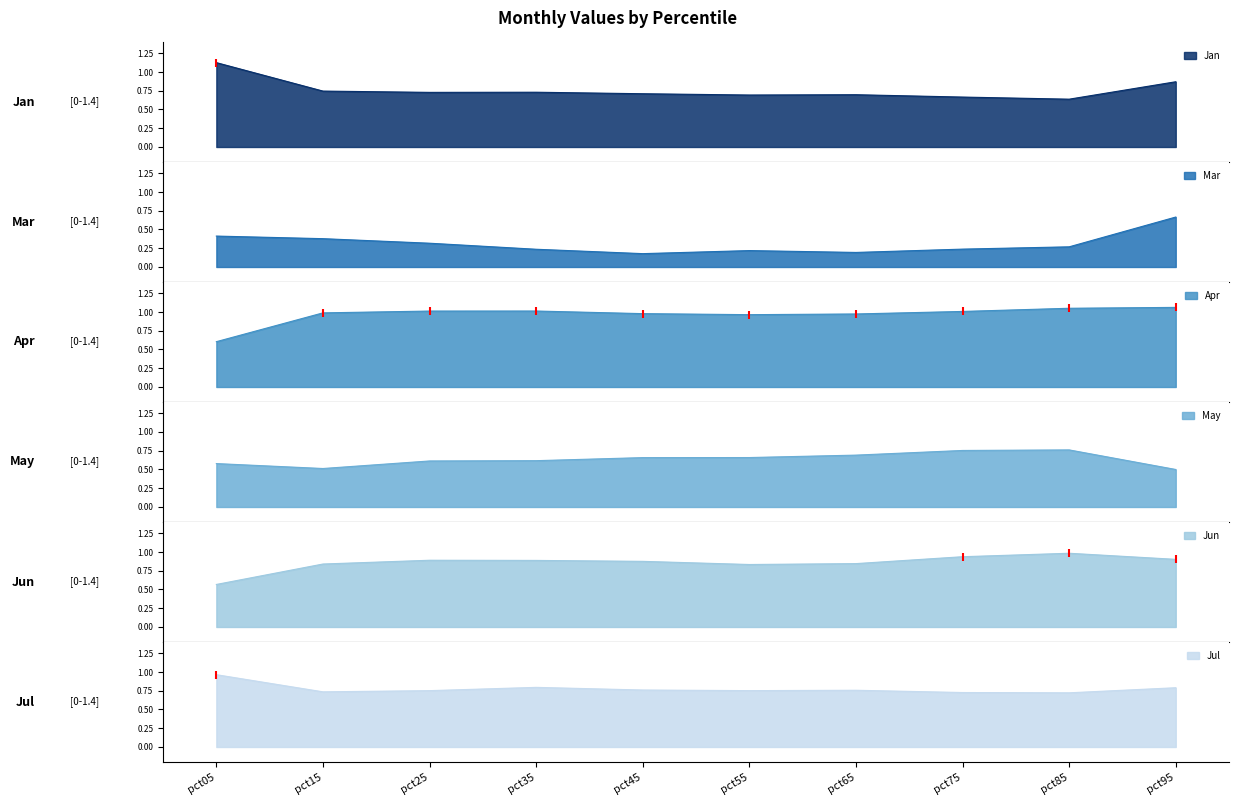

At which category does Jan reach its first local valley?

pct25